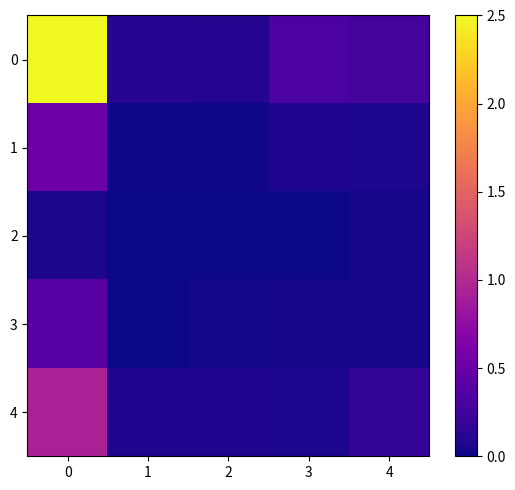

What is the difference between the highest and lowest values at 1?

0.1